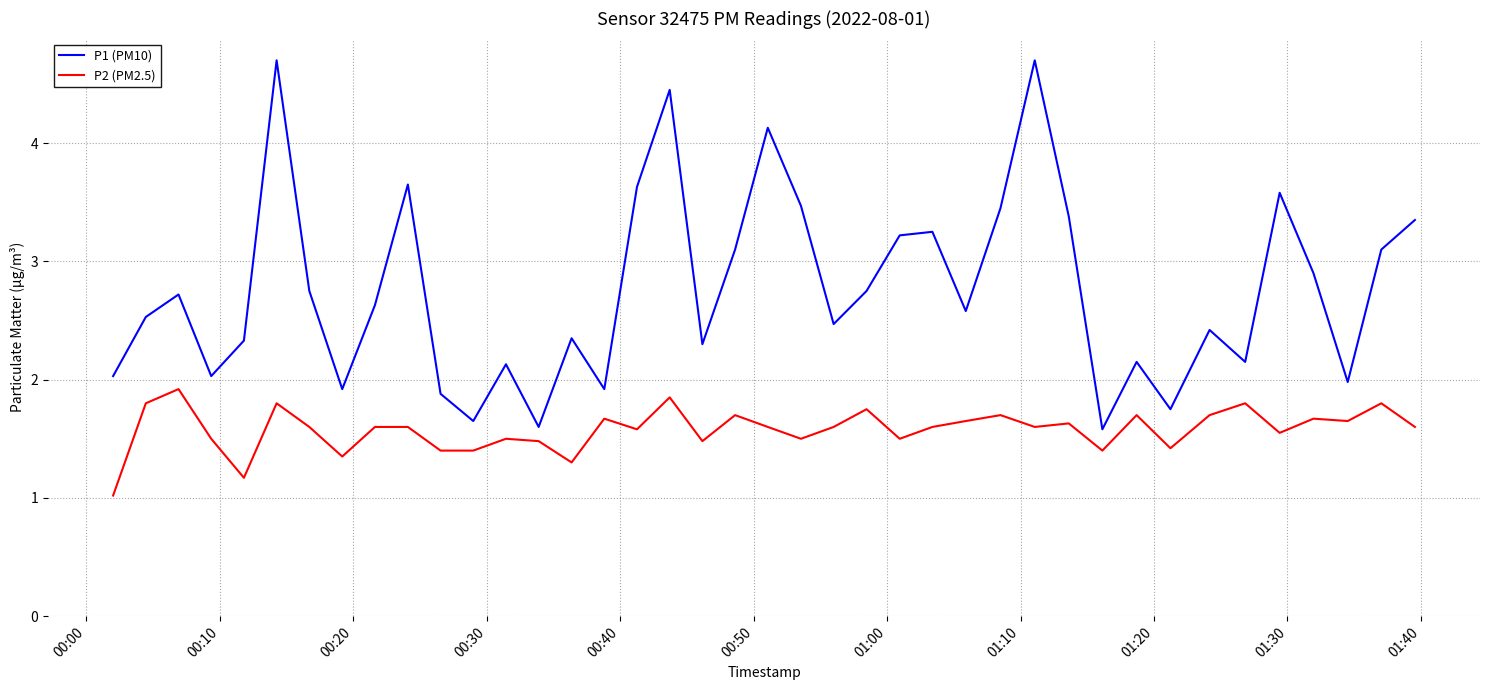

Which series has the largest range (max minus min)?

P1 (PM10)